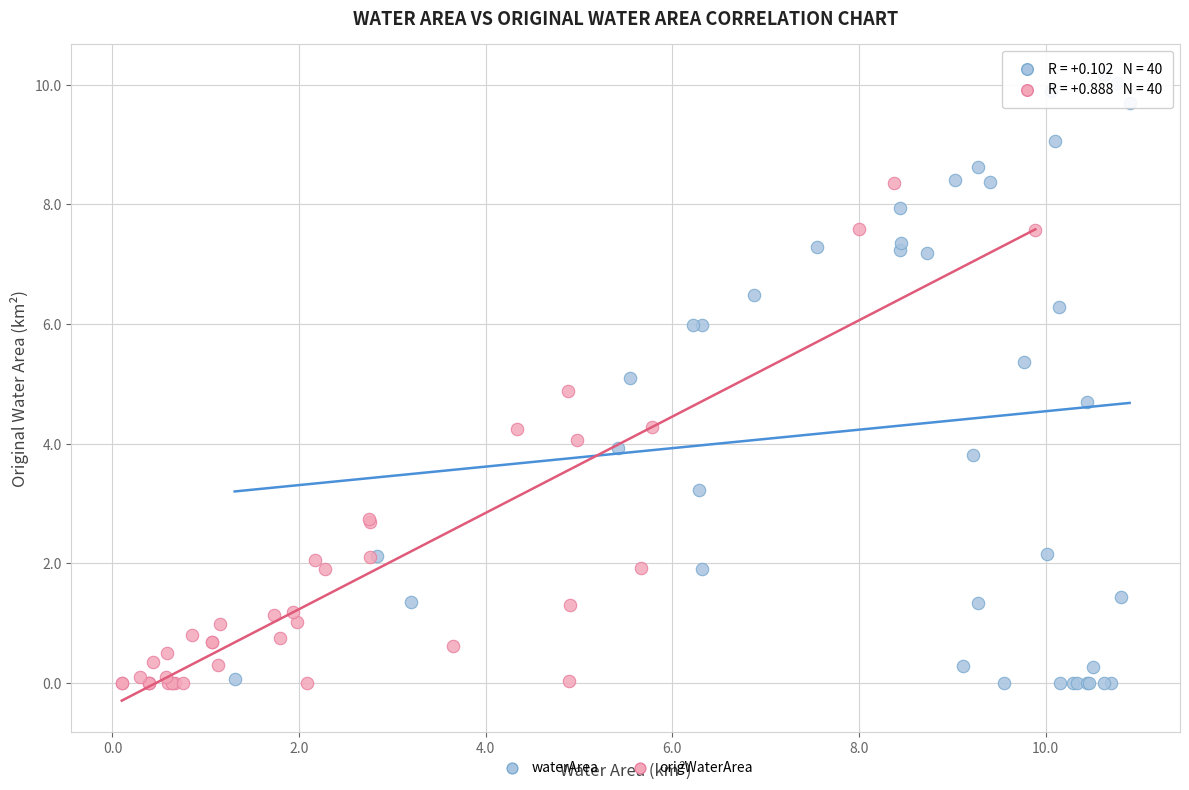

Which series has the largest Y range (max minus min)?

waterArea